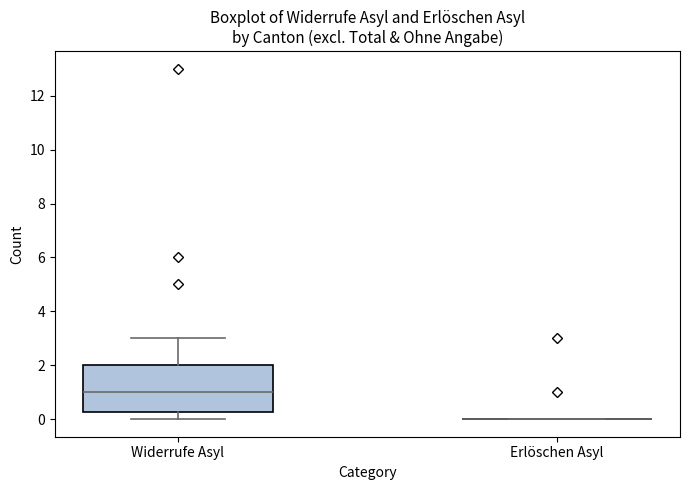

Reading left to right, read every box against the y-axis: the position of its median line, the range the box covers, and the ends of its whiskers. The values are not printed on the chart, so give them approximately, as read against the axis.

Widerrufe Asyl: median 1.0, box 0.2 to 2.0, whiskers 0.0 to 3.0
Erlöschen Asyl: box collapsed to a line at 0.0, whiskers 0.0 to 0.0